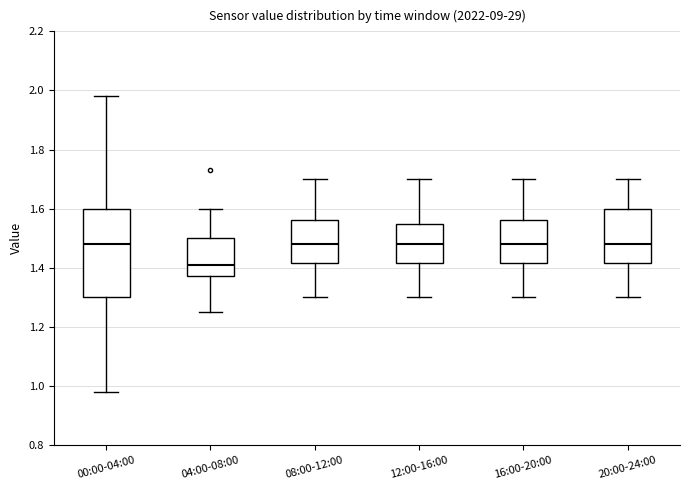

Where does the upper whisker of the box for 16:00-20:00 end on the y-axis? The values are not printed on the chart, so give them approximately, as read against the axis.

1.70